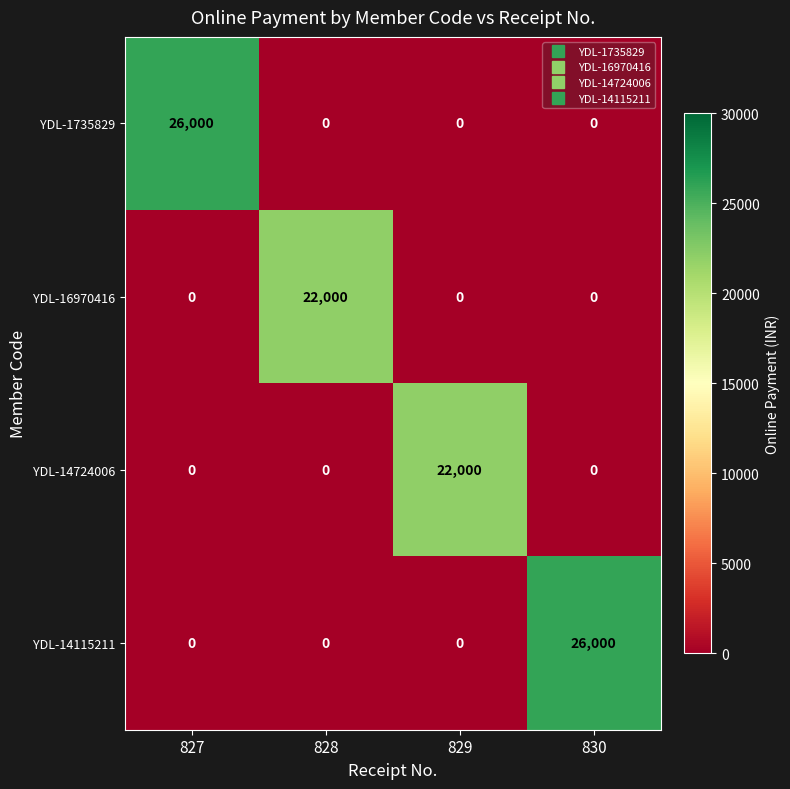

At how many categories does at least one series exceed 6529?

4